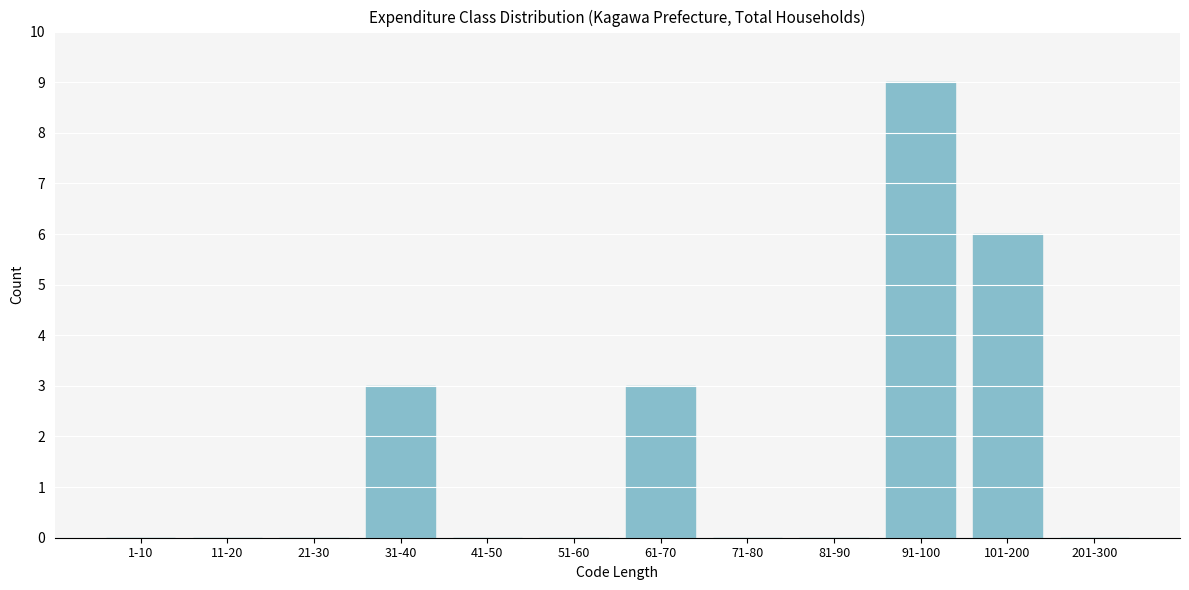

Reading right to left, what are all the values shown in this chart?

201-300=0	101-200=6	91-100=9	81-90=0	71-80=0	61-70=3	51-60=0	41-50=0	31-40=3	21-30=0	11-20=0	1-10=0